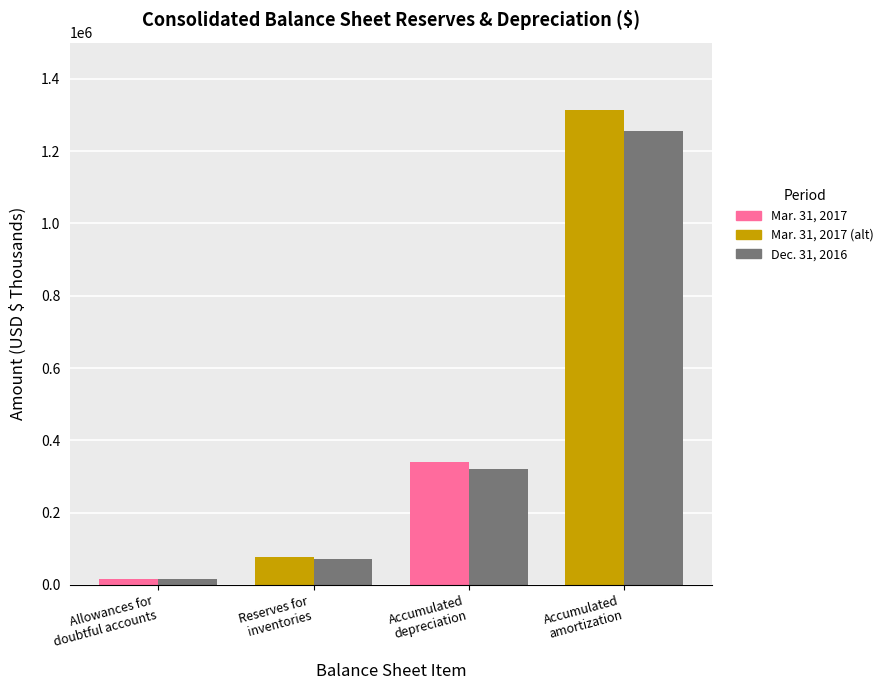

How many data points does each series have?

4